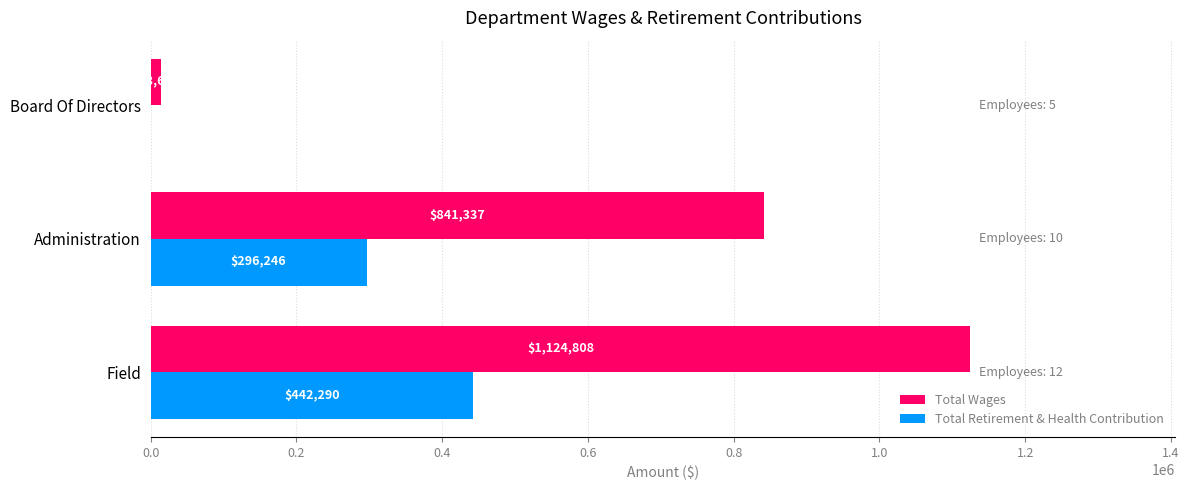

How many series are shown in this chart?

2